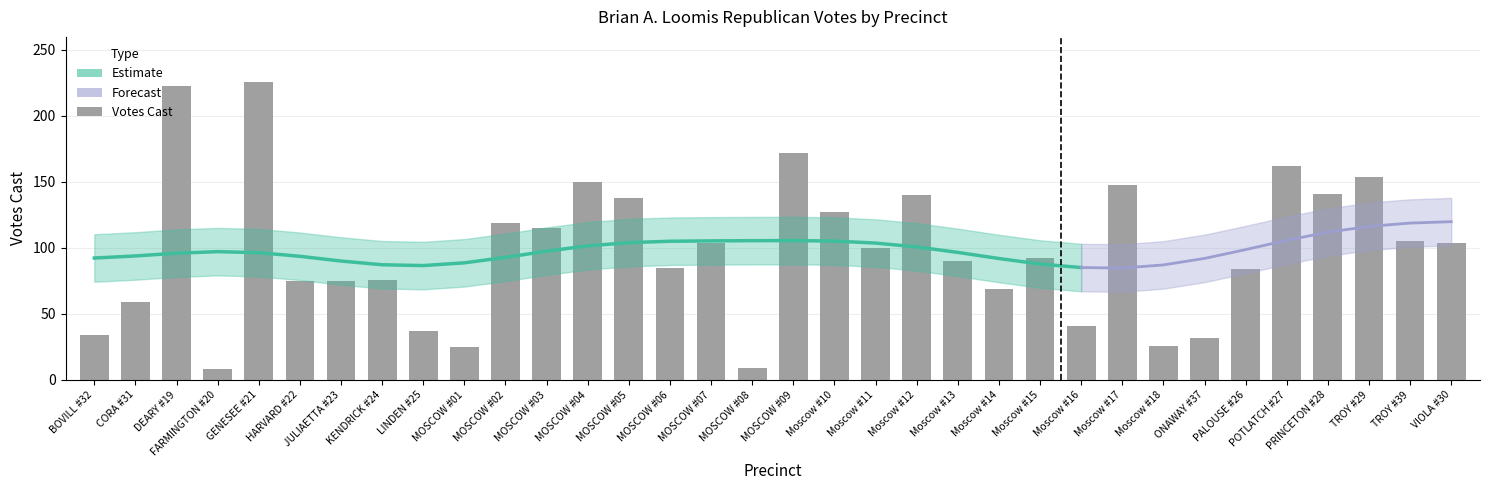

Are the bars horizontal?

No